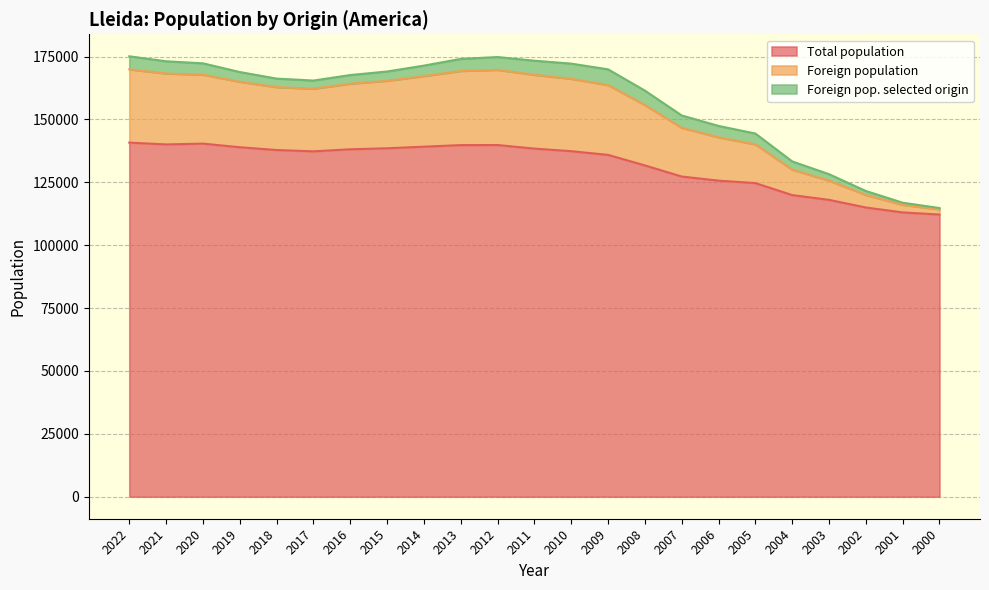

What is the maximum value for Total population?

140797